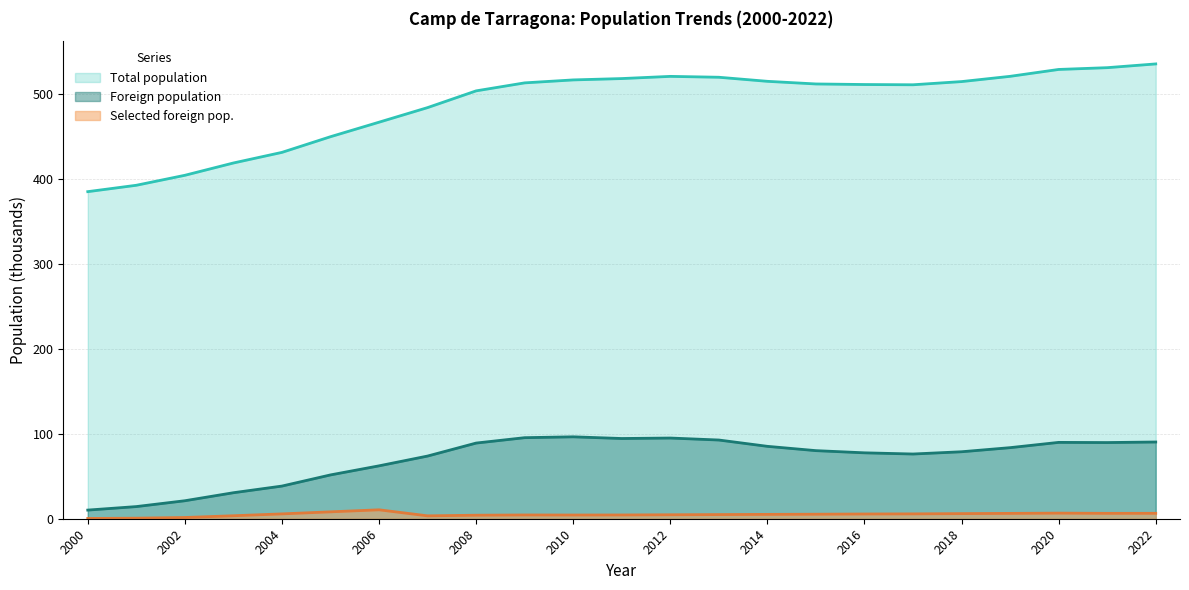

What is the sum of all Selected foreign population values?

114.1